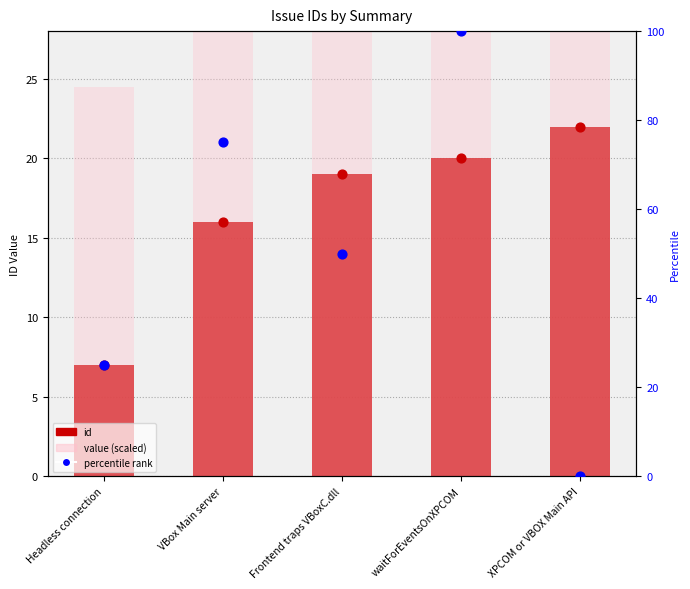

Which series has the largest Y range (max minus min)?

percentile rank